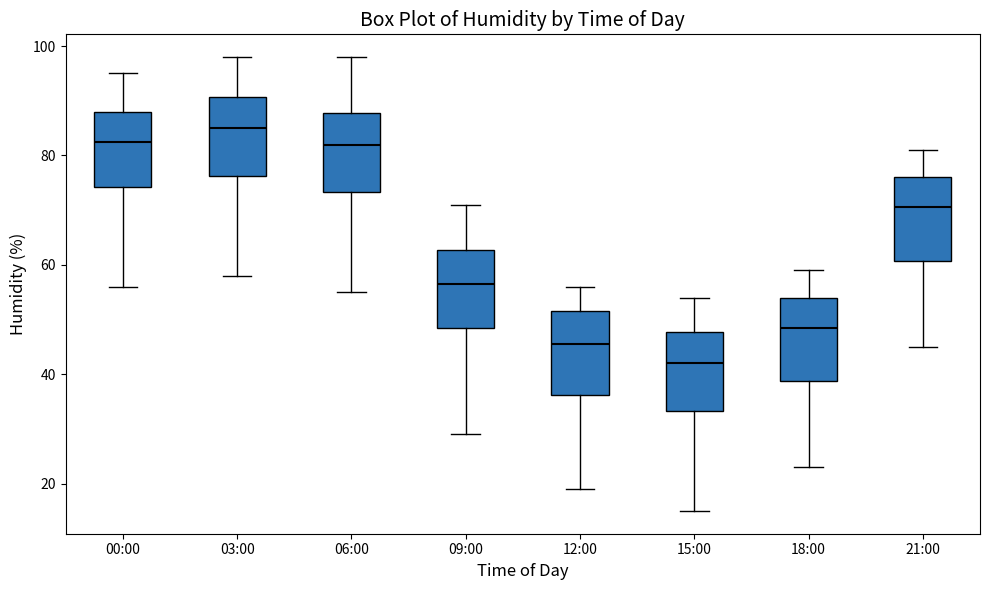

Which box's median line is the lowest?

15:00